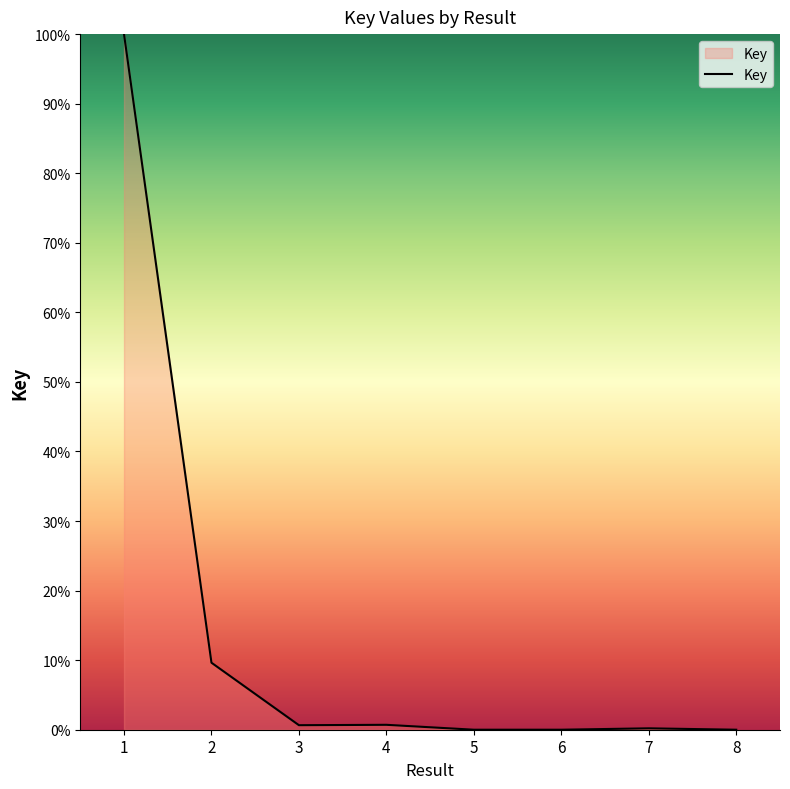

True or false: the data has more than 0 interior local peaks.

True